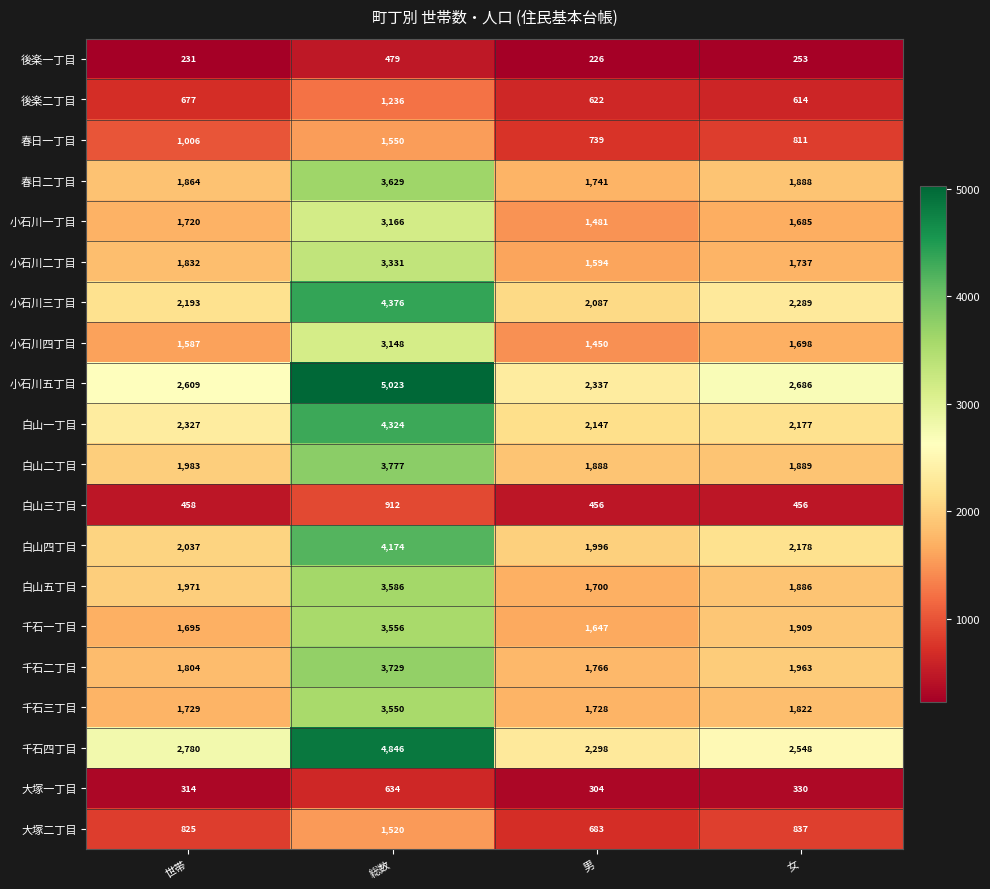

How many categories are shown in the chart?

4